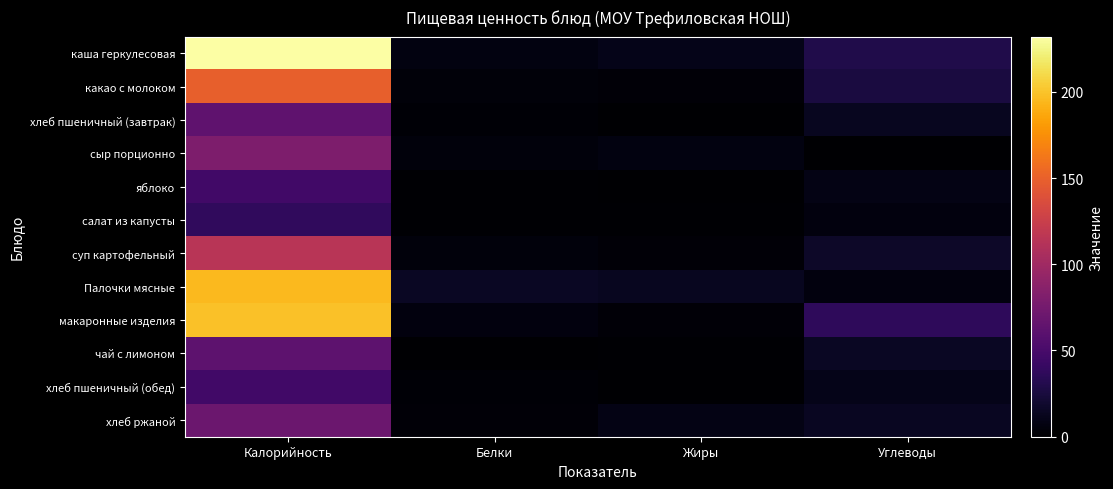

Which series changed the most between Калорийность and Углеводы?

каша геркулесовая